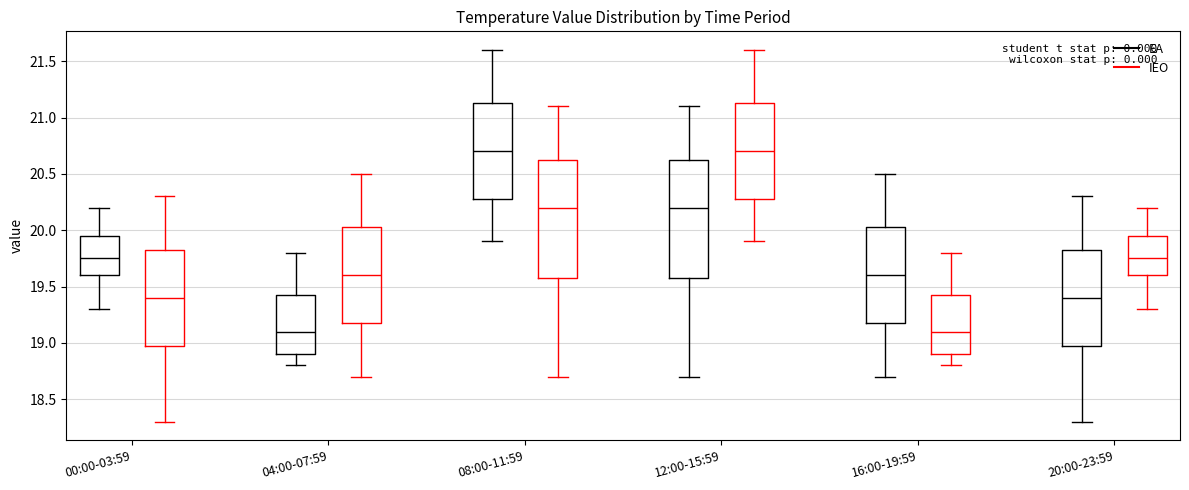

Where is the upper edge of the box for 00:00-03:59 (EA) on the y-axis? The values are not printed on the chart, so give them approximately, as read against the axis.

19.95